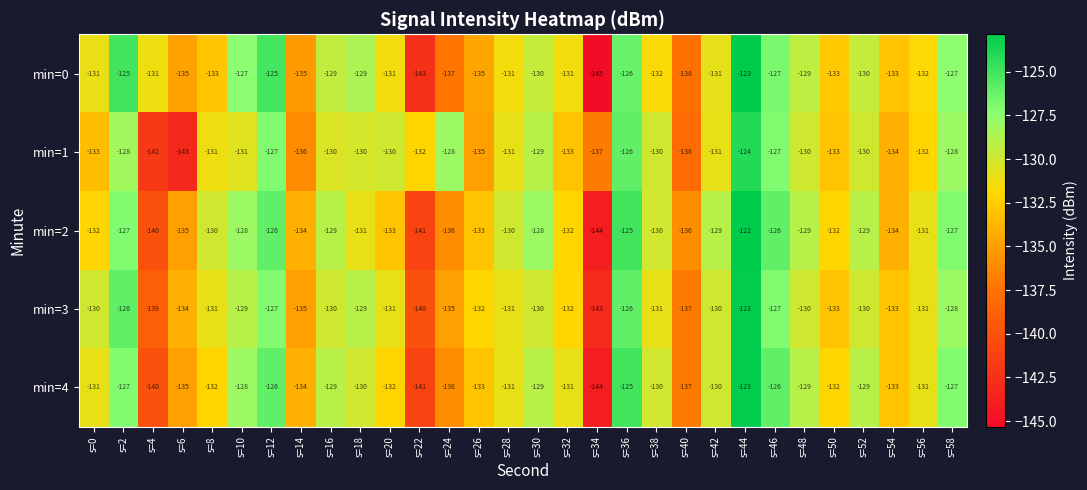

At which category is the sum across all series the highest?

s=44